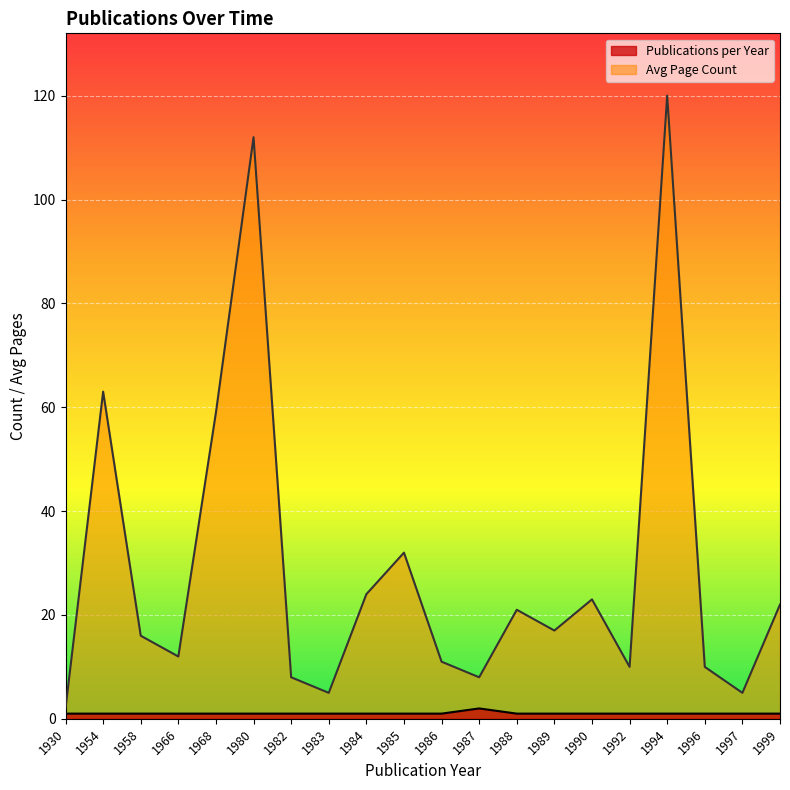

True or false: Avg Page Count and Publications per Year cross at least once.

False